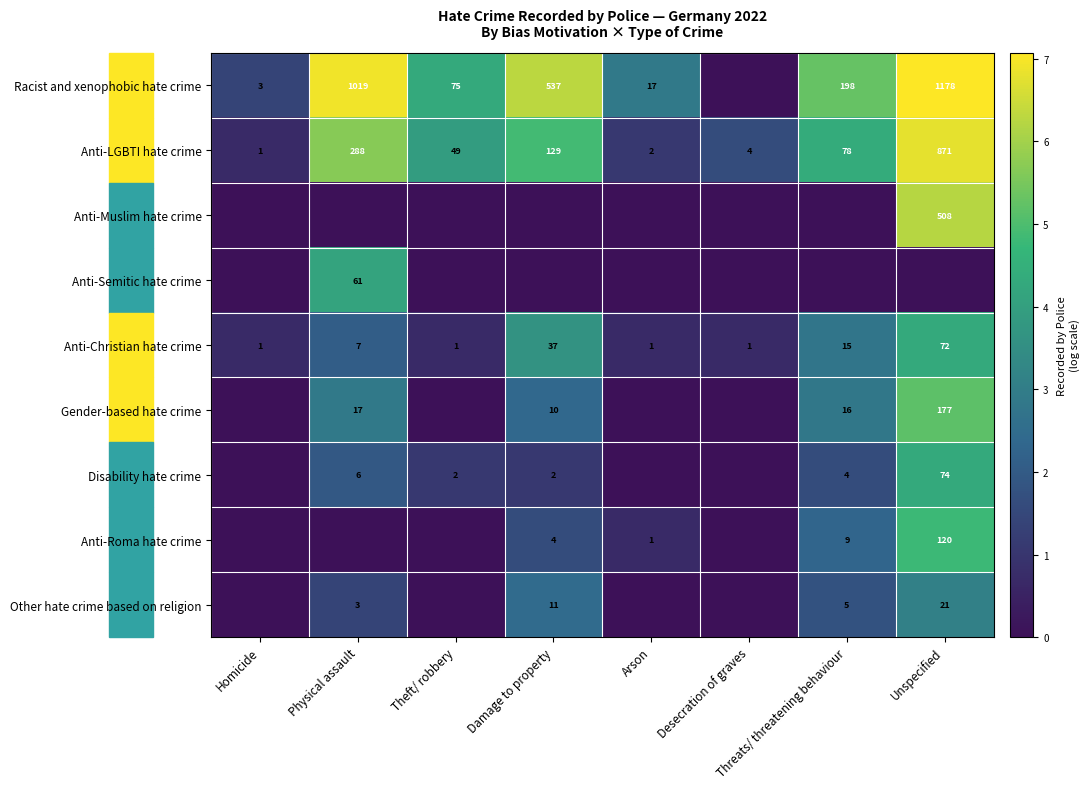

What is the difference between the highest and lowest values at Arson?

2.9